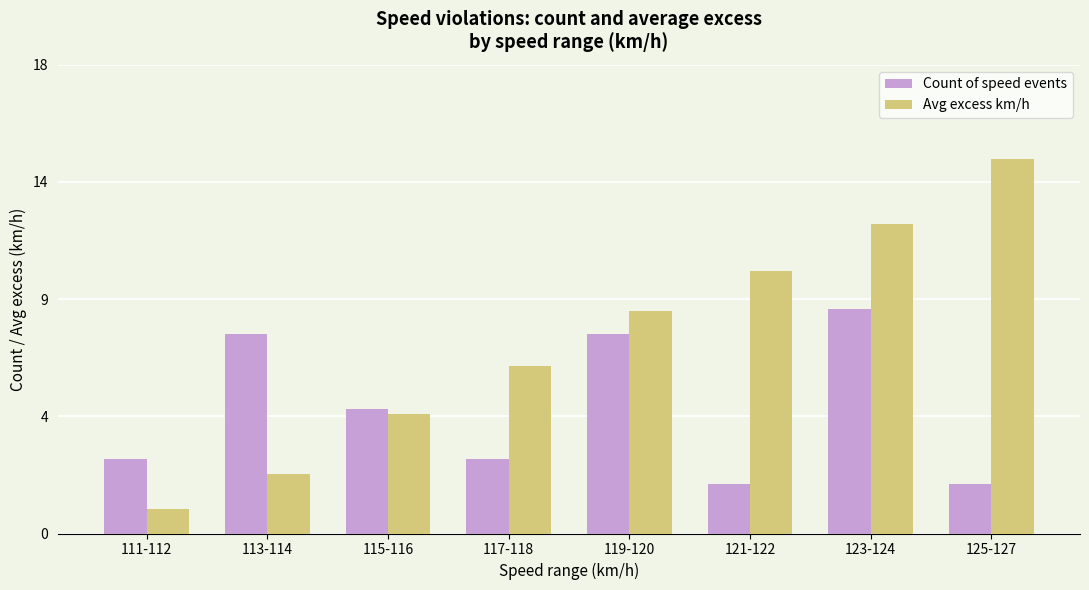

At 111-112, list the series in order from smallest to largest.

Avg excess km/h, Count of speed events